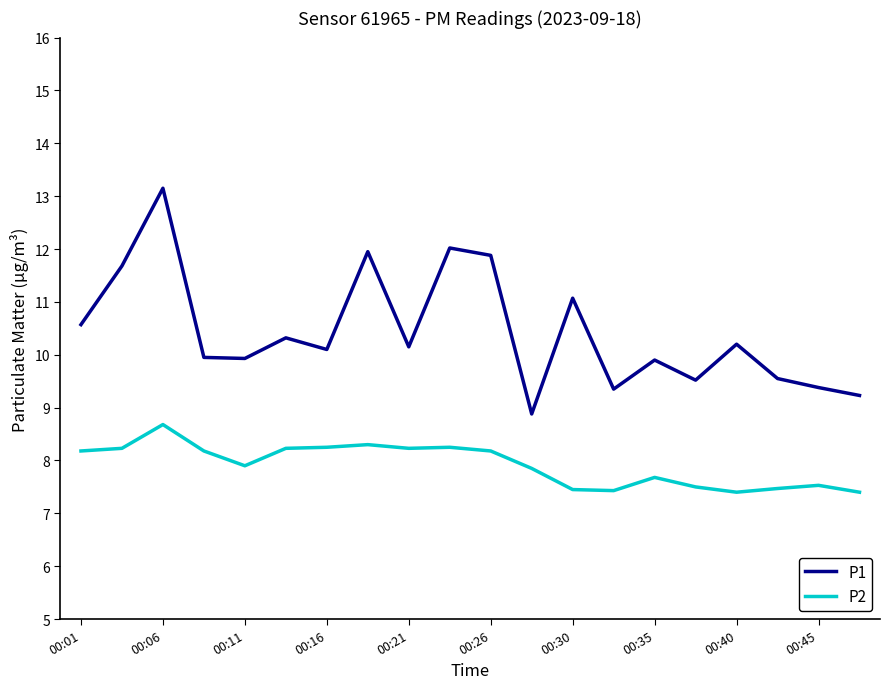

What is the difference between the maximum and minimum values in the P2 series?

1.3